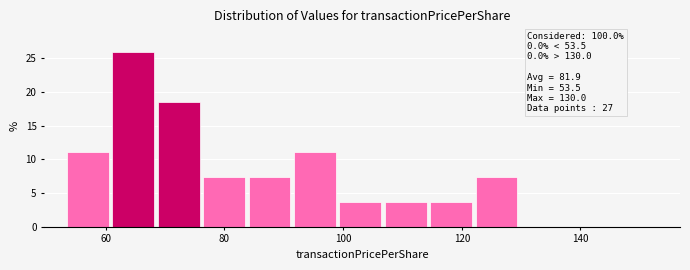

Read against the x-axis, roughly where is the centre of the tallest bar?

64